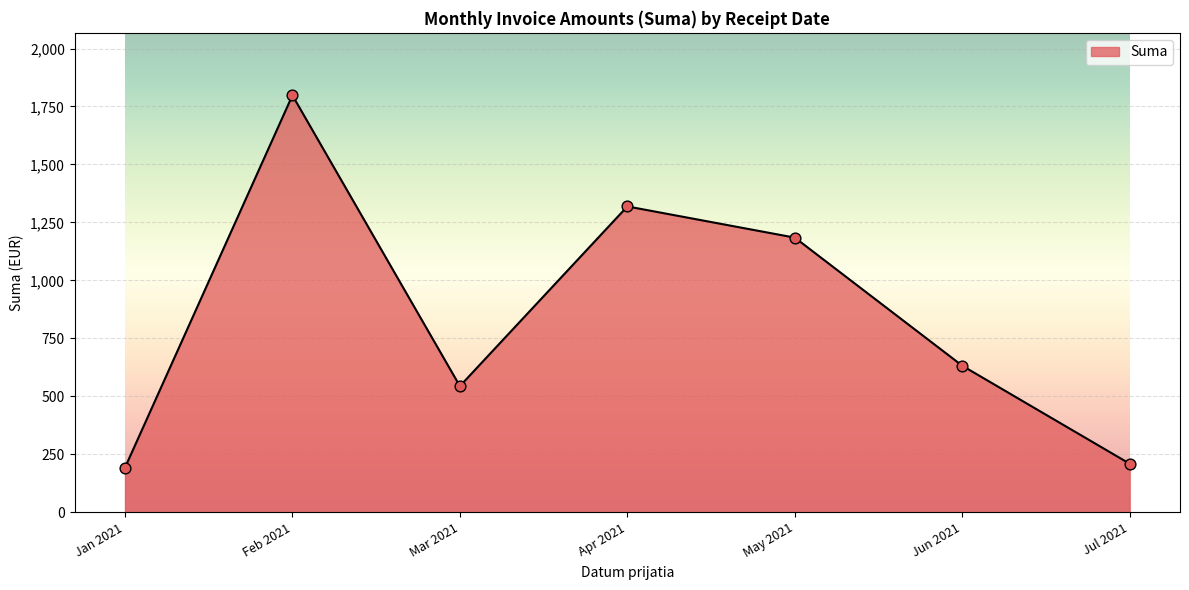

Approximately how many times larger is the value at Jun 2021 compared to Mar 2021?

1.2